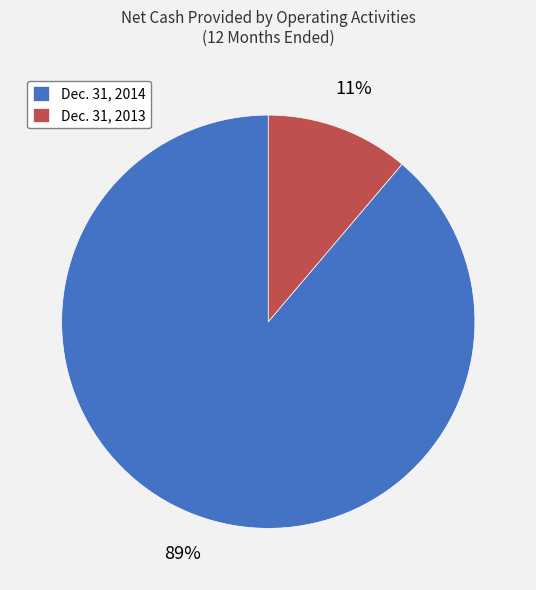

Combined, do Dec. 31, 2014 and Dec. 31, 2013 account for over 50%?

Yes